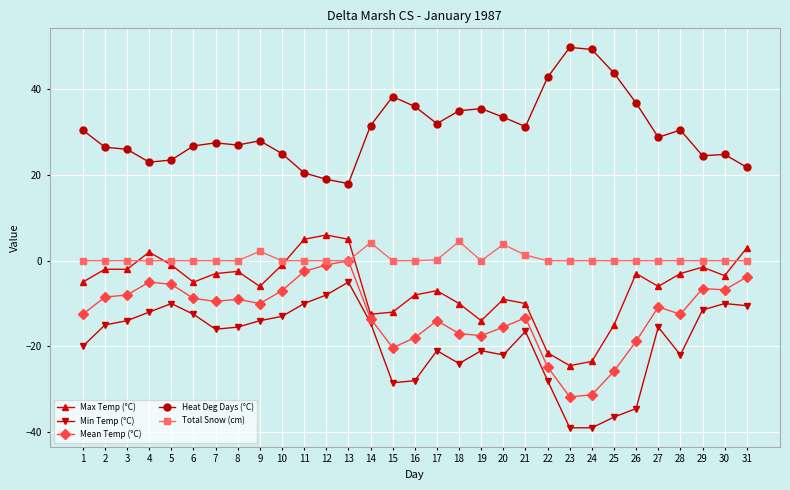

True or false: Heat Deg Days (°C) and Min Temp (°C) cross at least once.

False